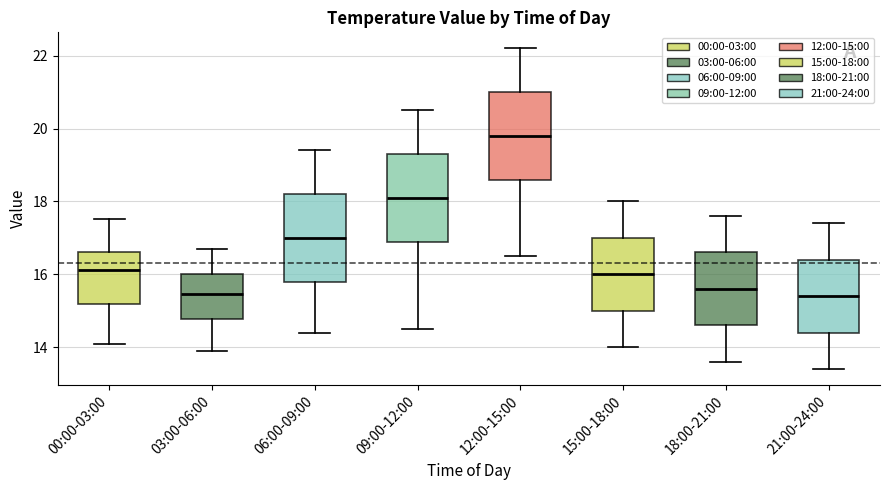

Where does the median line of the box for 12:00-15:00 sit on the y-axis? The values are not printed on the chart, so give them approximately, as read against the axis.

19.8